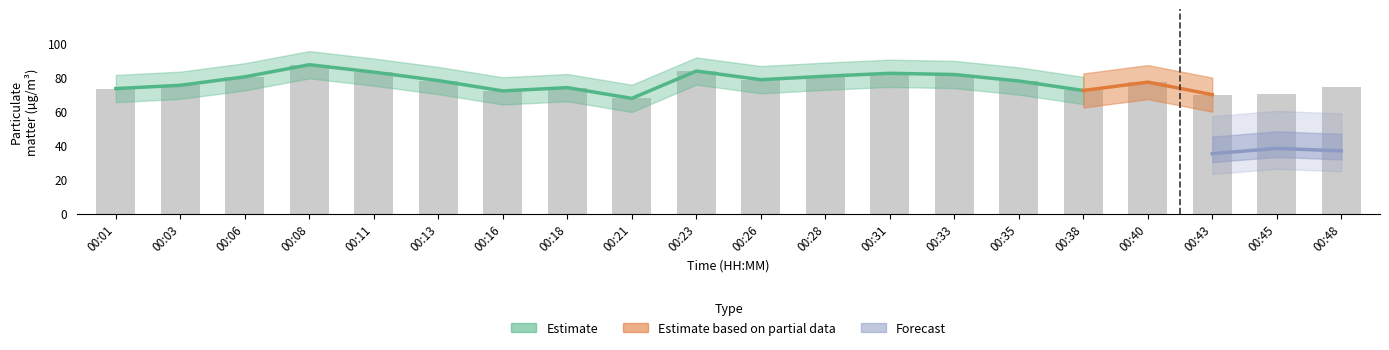

True or false: the data shows 83.8 at 00:23.

True